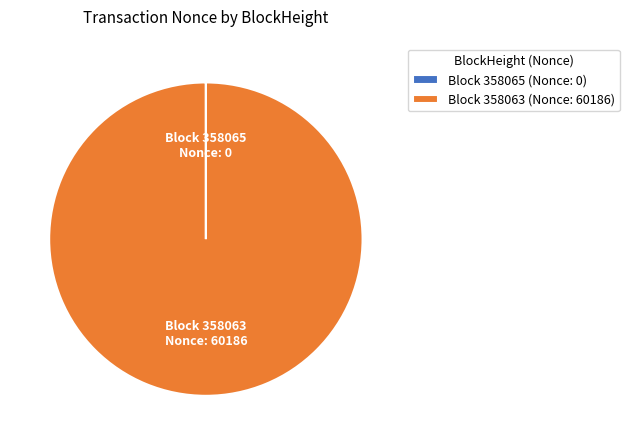

Is it true that Block 358063 is 100% of the pie?

True